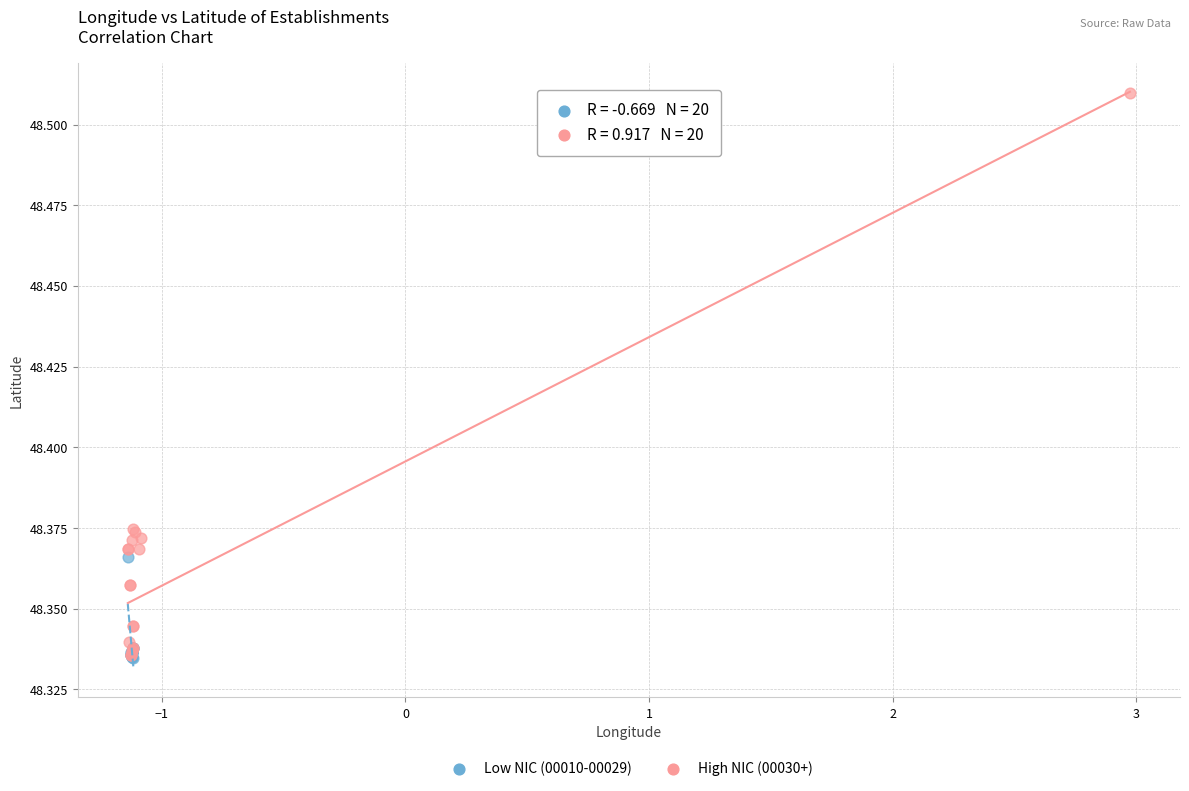

What are all the series names shown in the legend?

Low NIC (00010-00029), High NIC (00030+)